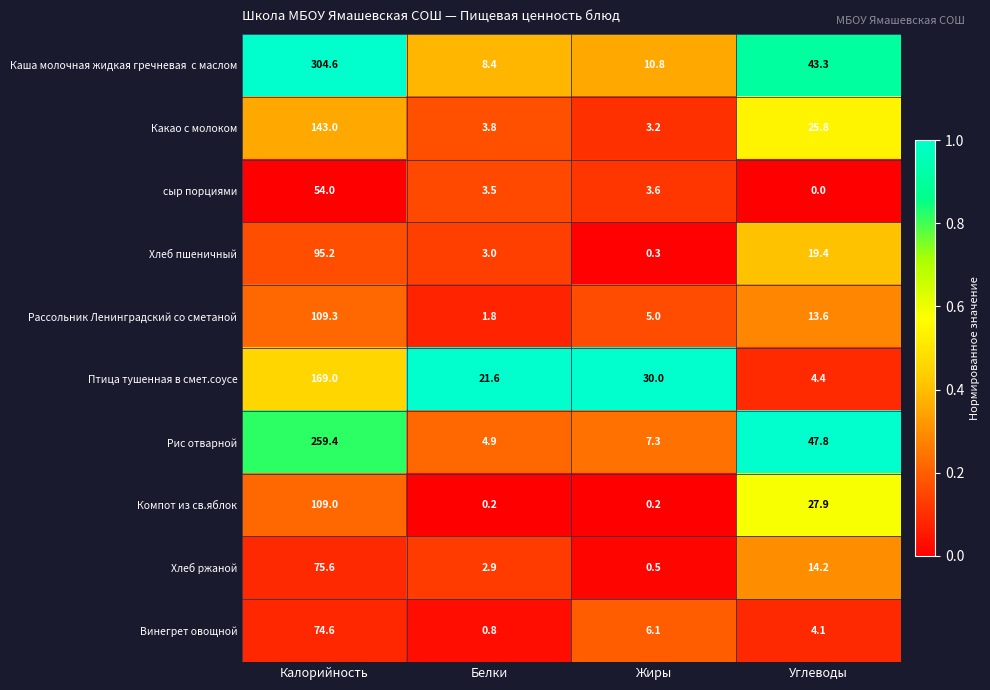

Where does the Какао с молоком series first go above 25?

Калорийность